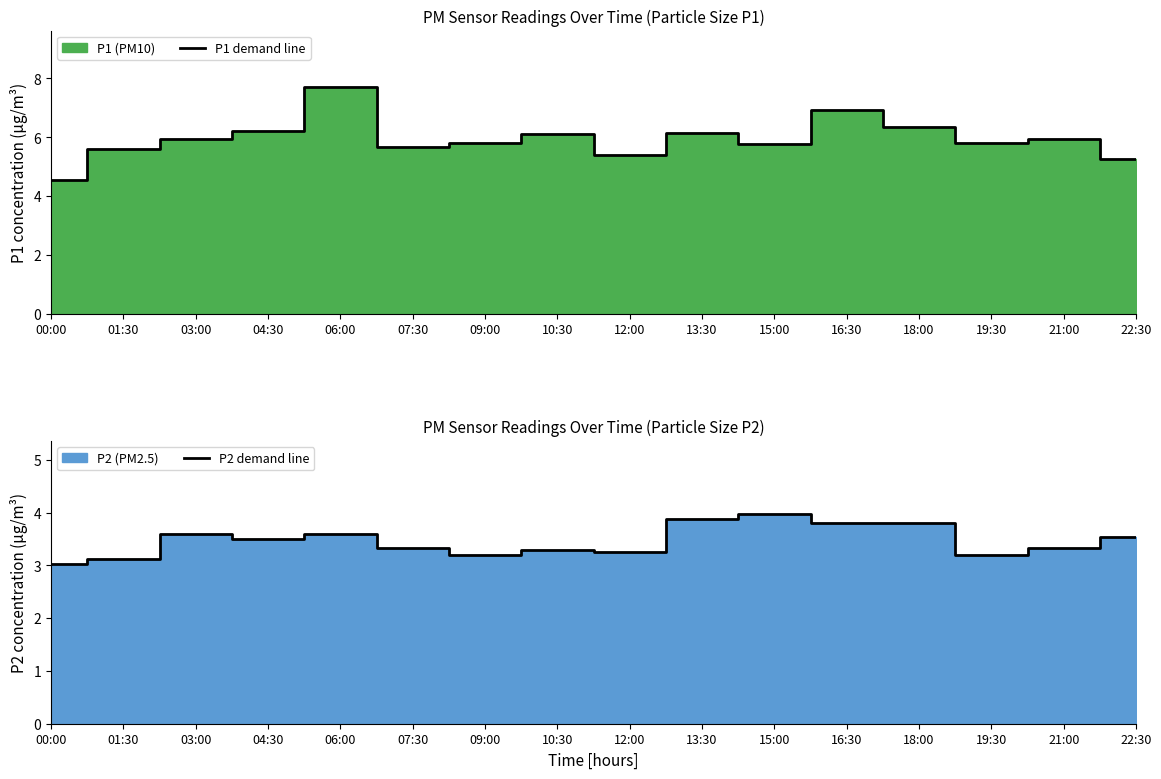

At which category does the chart reach its minimum across all series?

00:00